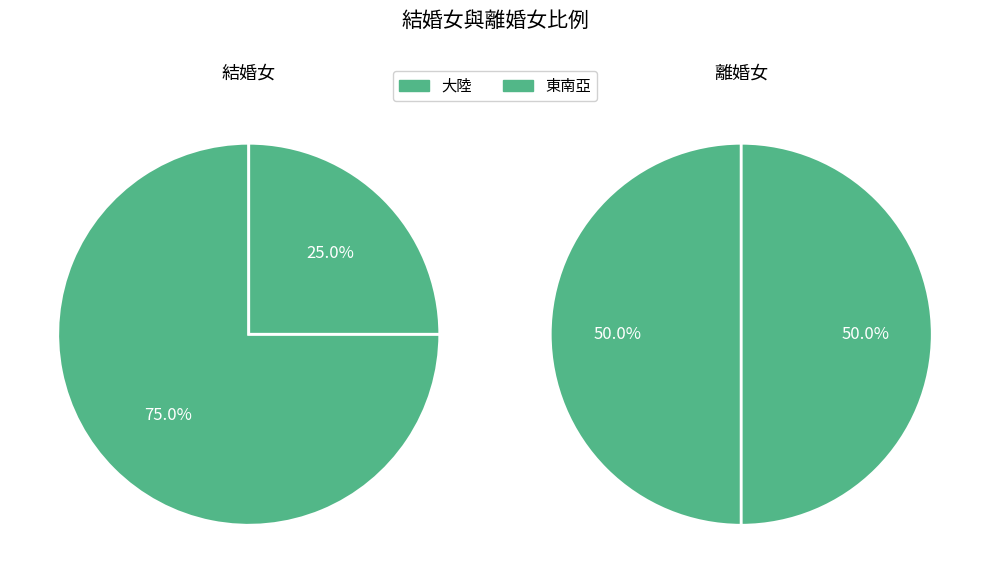

Which series has the widest spread of values?

結婚女